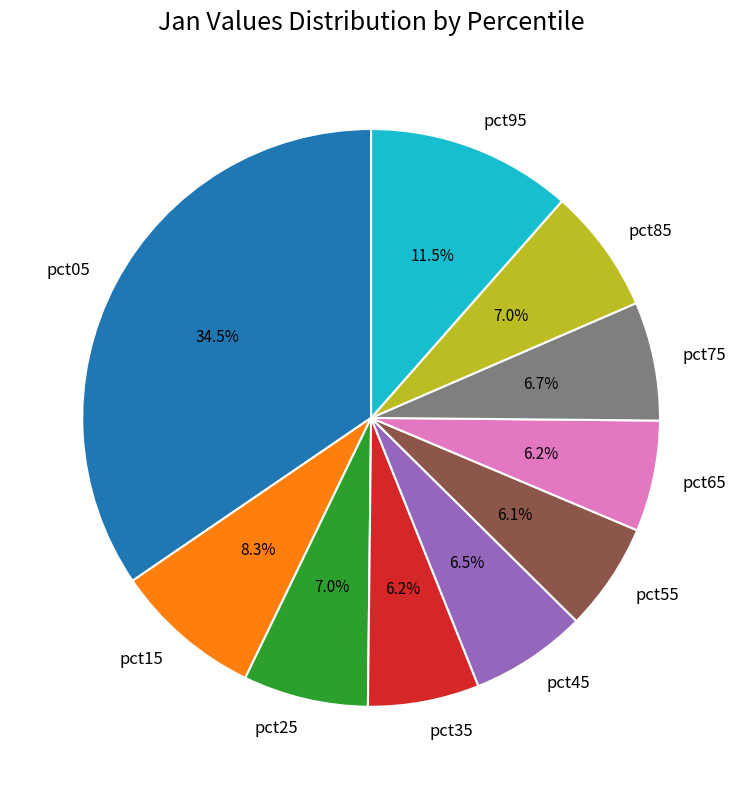

Which slice is the largest?

pct05